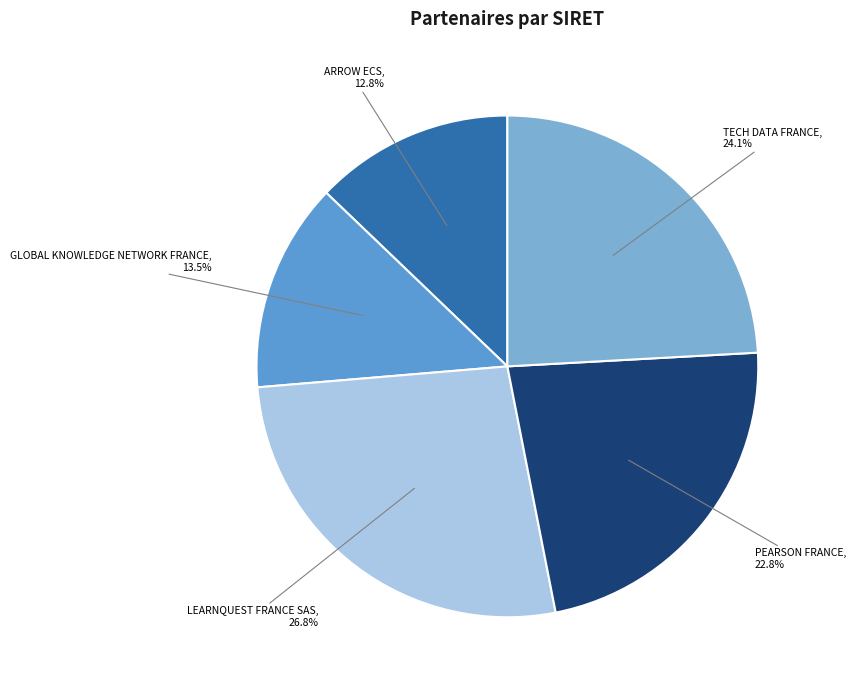

How much of the chart is everything except ARROW ECS?

87.2%